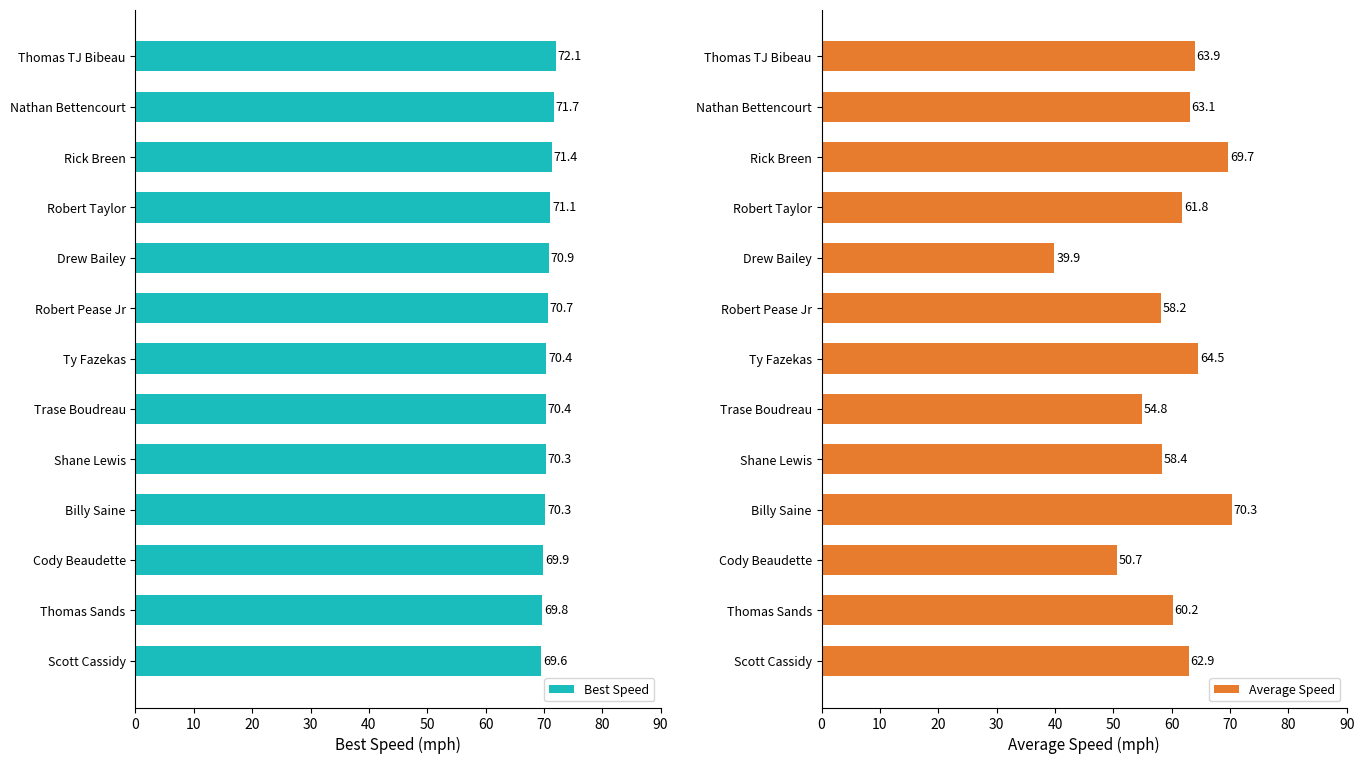

How many values in the Average Speed series exceed 61?

7